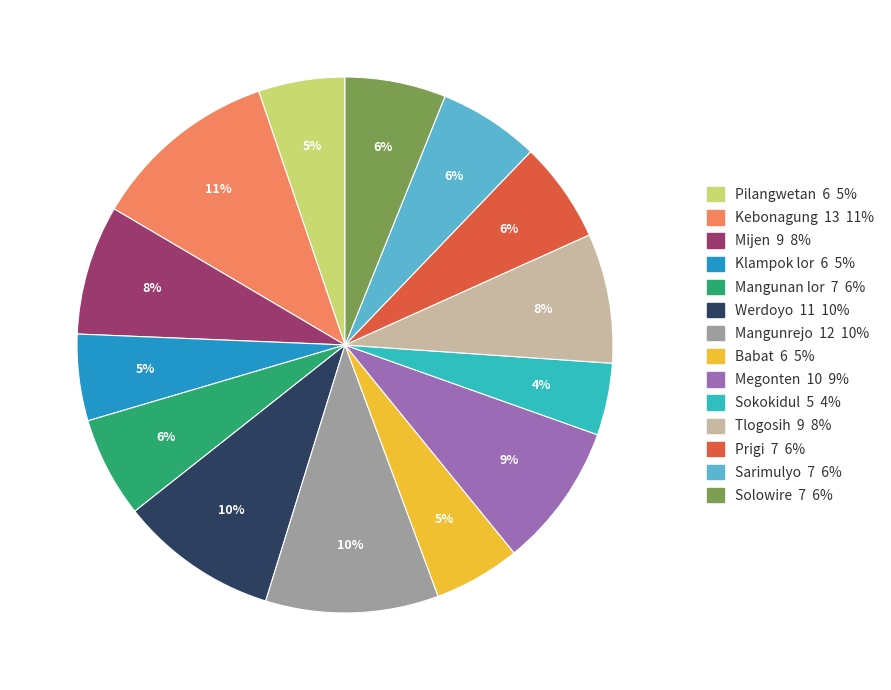

How many slices are in this pie chart?

14